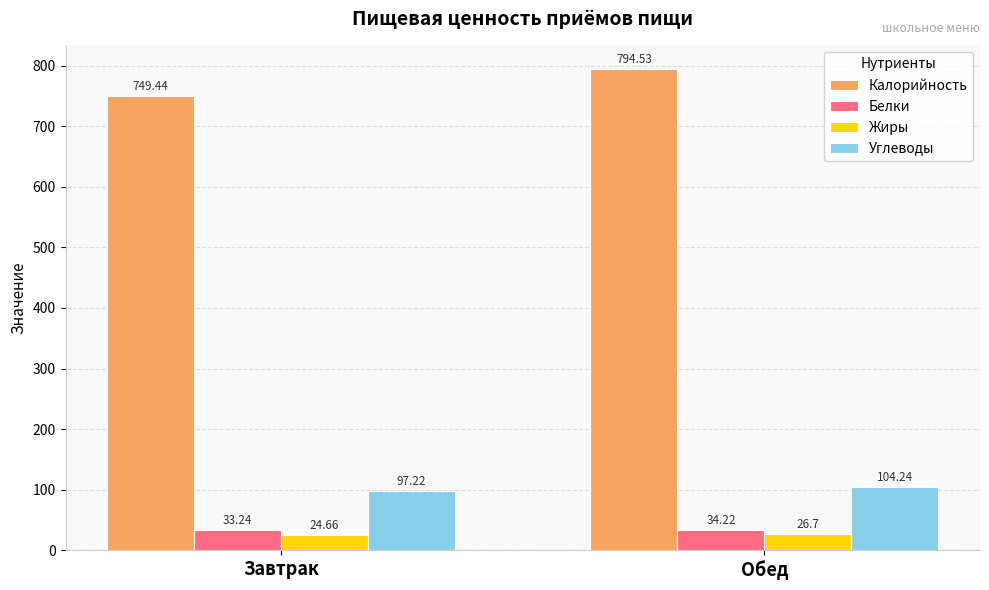

What is the average value of the Углеводы series?

100.7